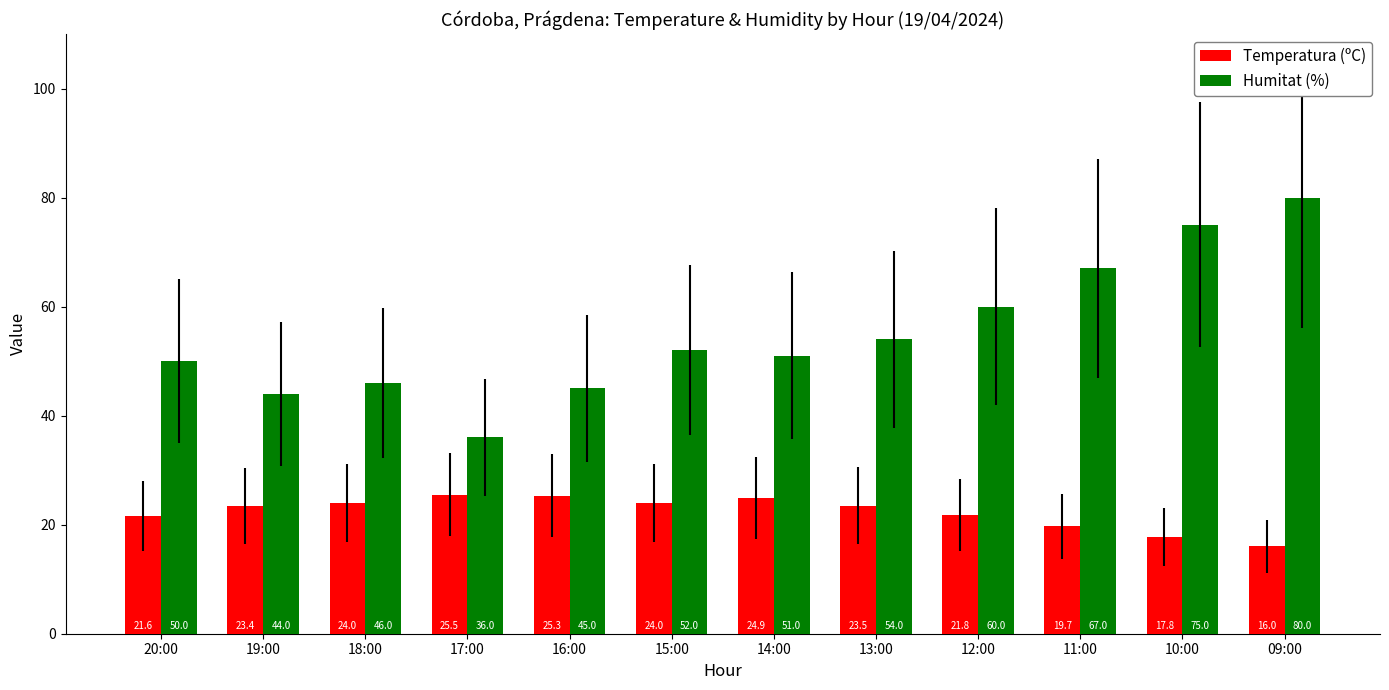

How many groups of bars are there?

12